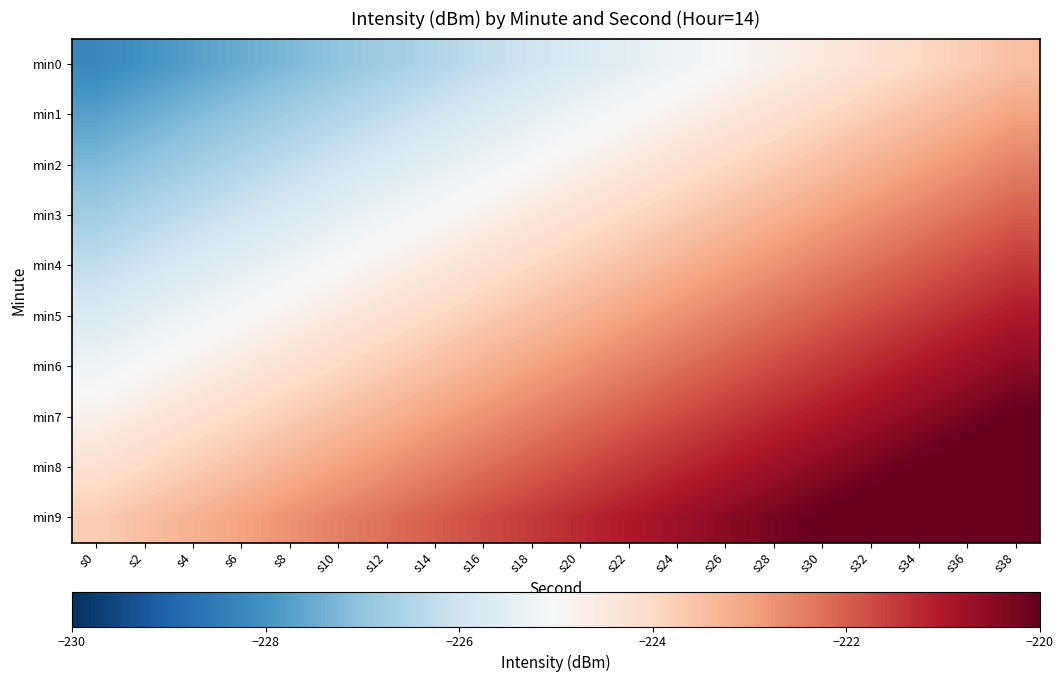

List the series in order of their peak value, highest first.

min9, min8, min7, min6, min5, min4, min3, min2, min1, min0